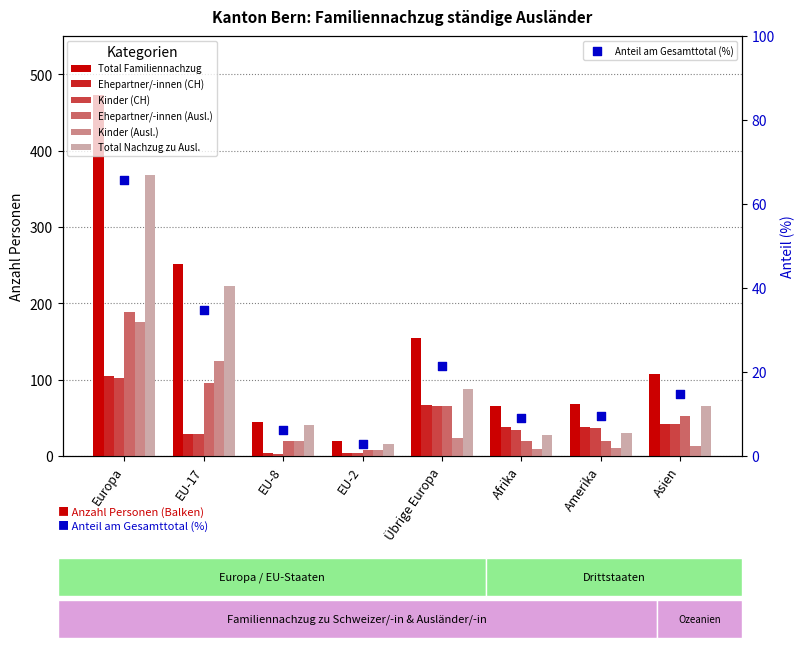

Which series has the largest Y range (max minus min)?

Total Familiennachzug